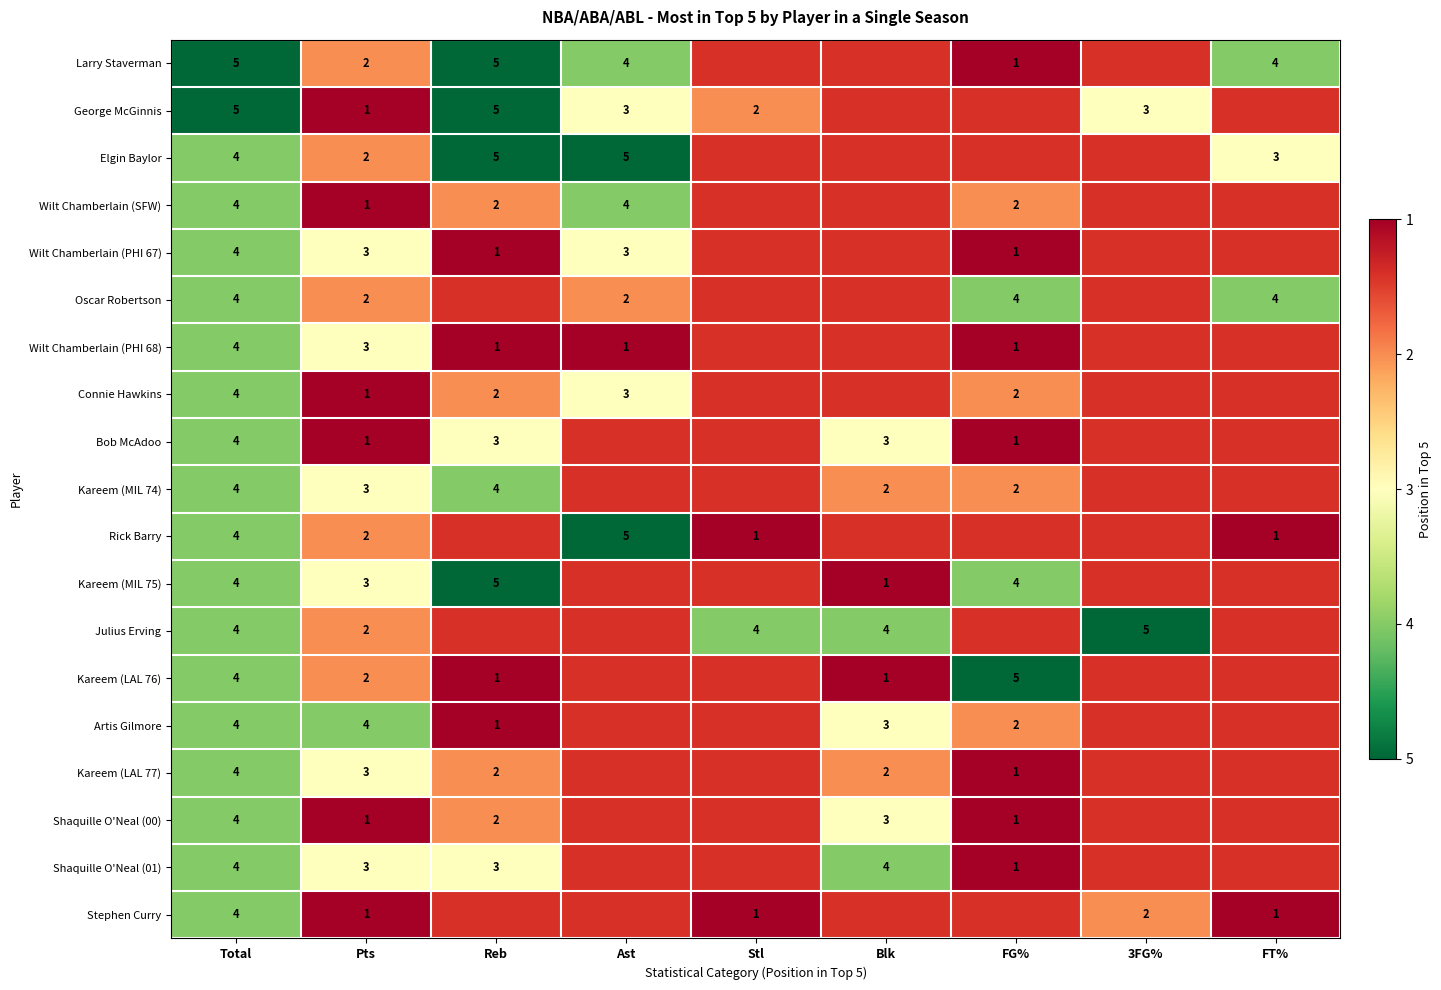

Is it true that Bob McAdoo equals 1 at Pts?

True